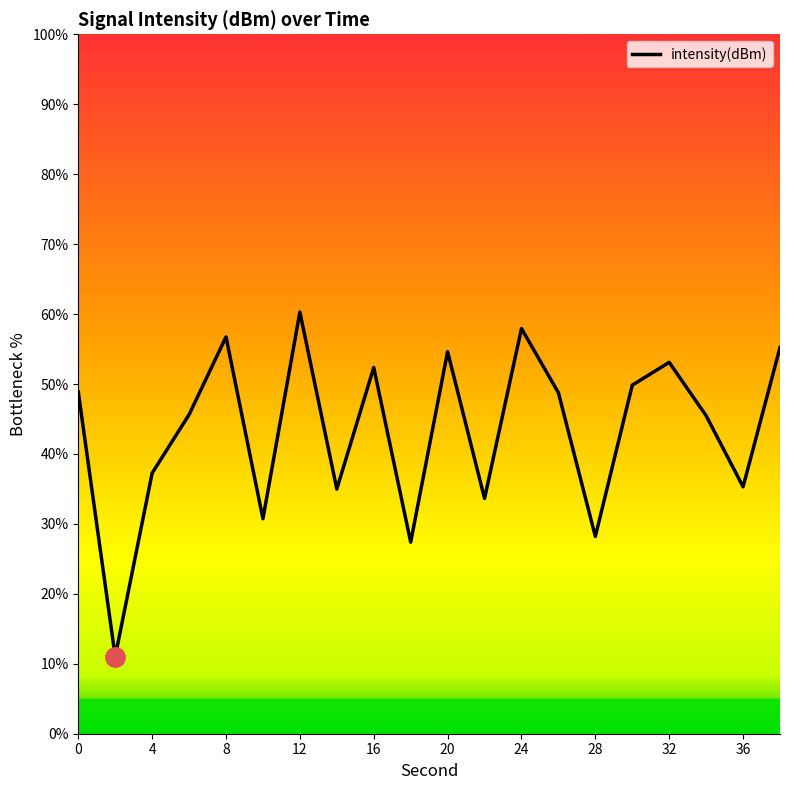

True or false: the data has more than 0 interior local peaks.

True